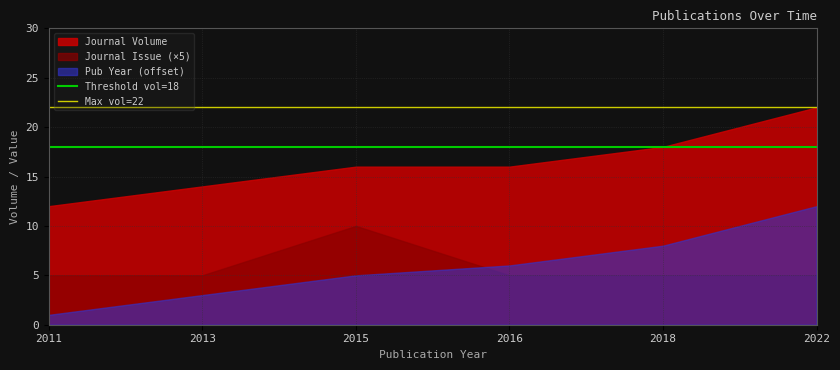

Is the value of Threshold vol=18 at 2013 greater than the value of Max vol=22 at 2011?

No